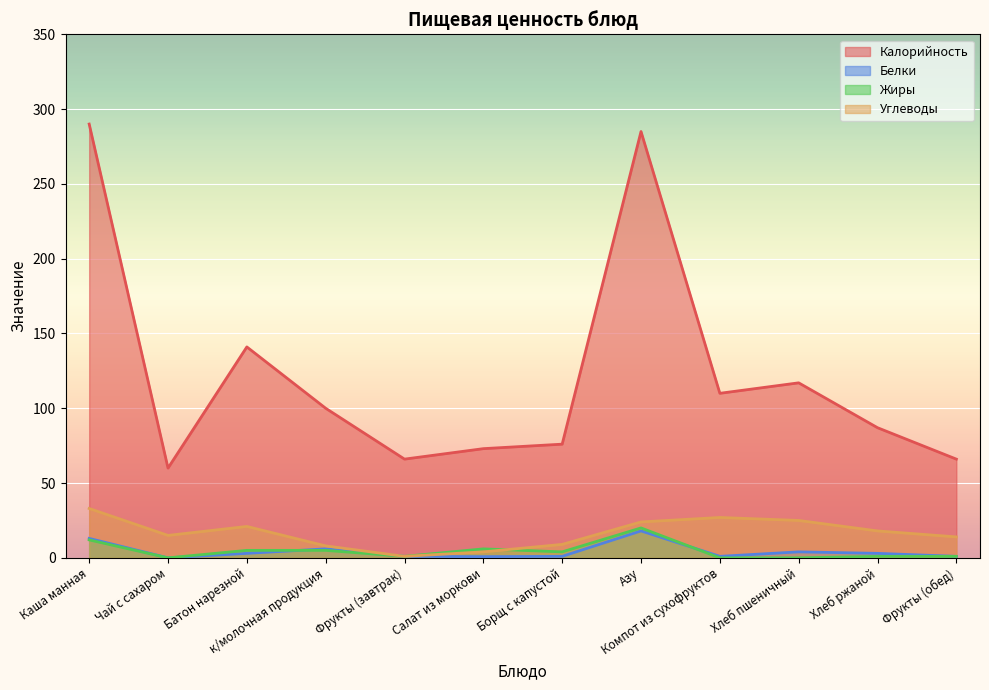

At which category does Белки reach its first local peak?

к/молочная продукция